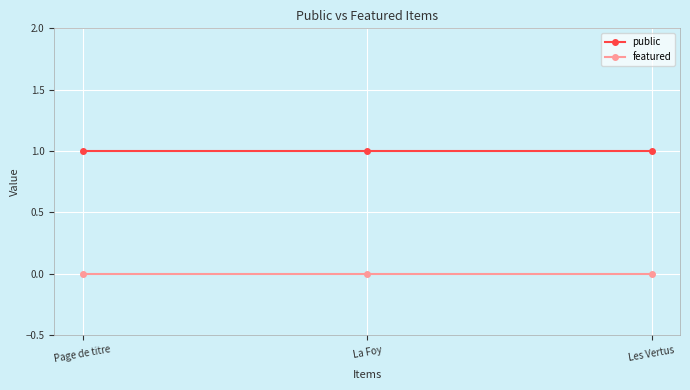

Is the value of featured at La Foy greater than the value of public at La Foy?

No